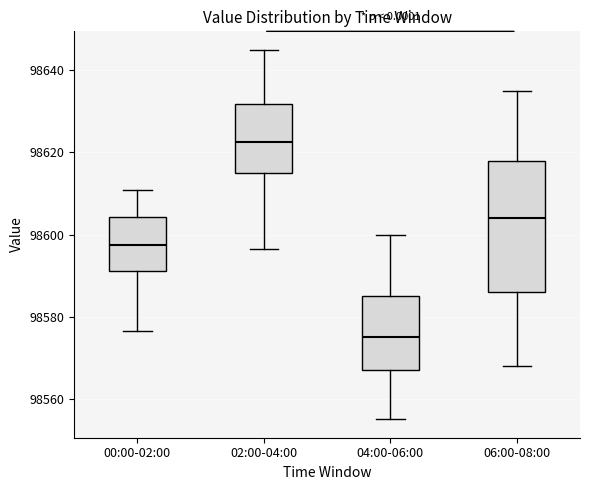

Reading left to right, transcribe this box plot: for each box, give where its median line is, the range the box spans, and where its two whiskers end, as read against the y-axis. The values are not printed on the chart, so give them approximately, as read against the axis.

00:00-02:00: median 98598, box 98592 to 98604, whiskers 98576 to 98610
02:00-04:00: median 98622, box 98616 to 98632, whiskers 98596 to 98646
04:00-06:00: median 98576, box 98568 to 98586, whiskers 98556 to 98600
06:00-08:00: median 98604, box 98586 to 98618, whiskers 98568 to 98636